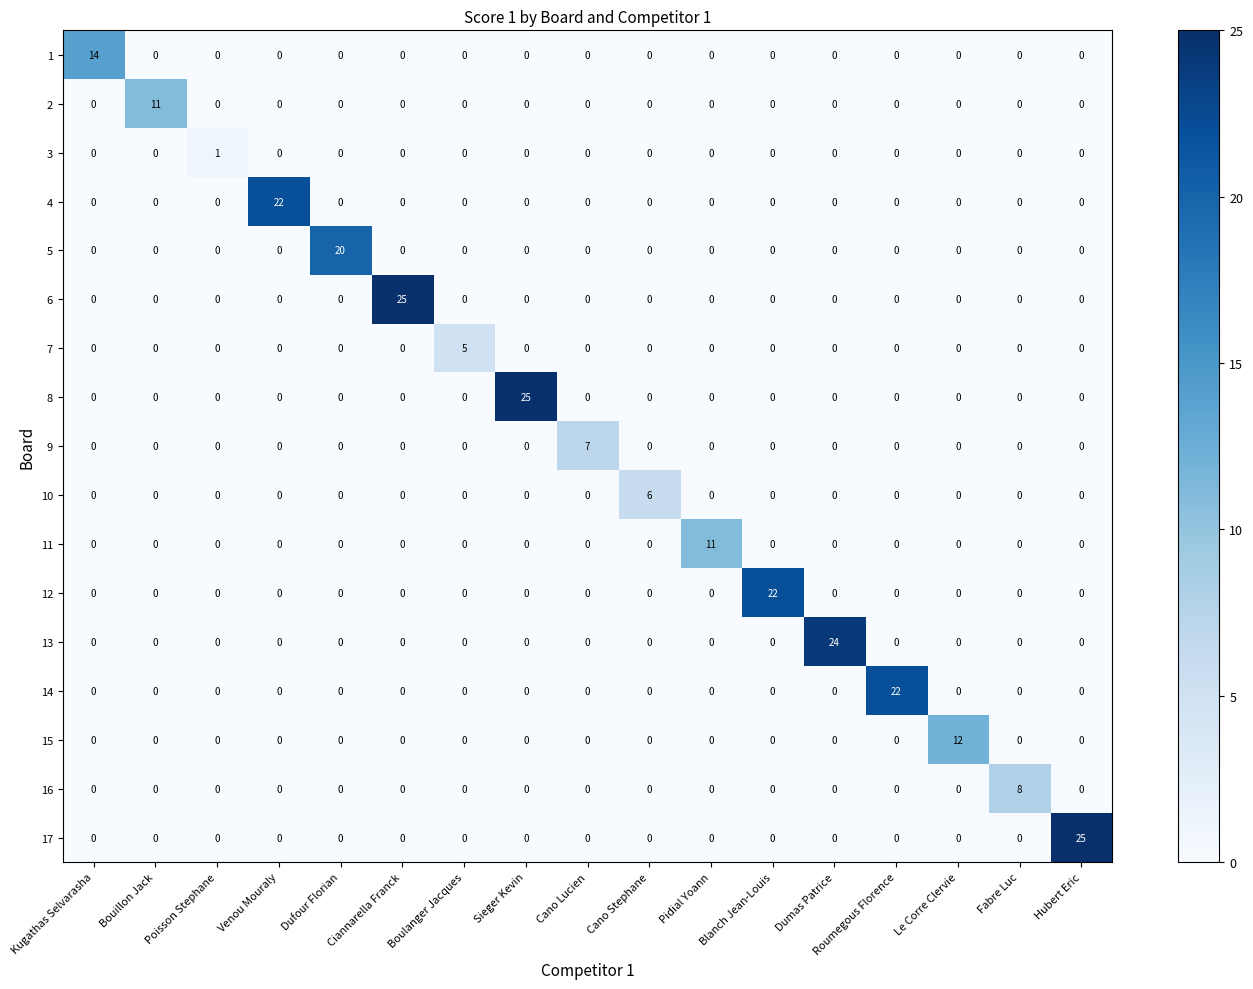

What is the sum of all 16 values?

8